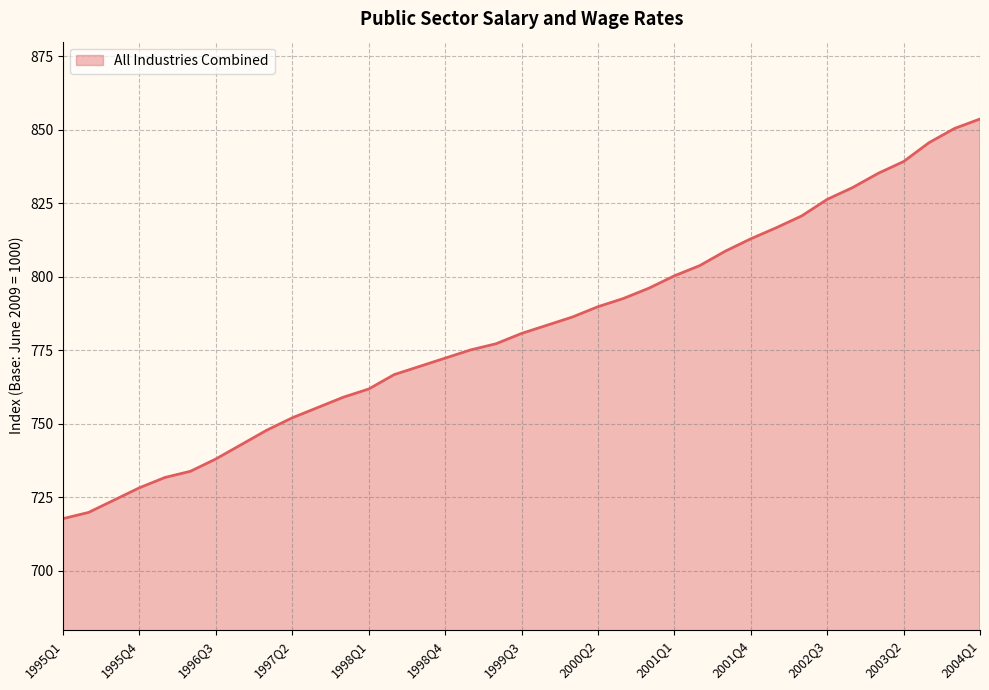

What is the maximum value shown in the chart?

853.7